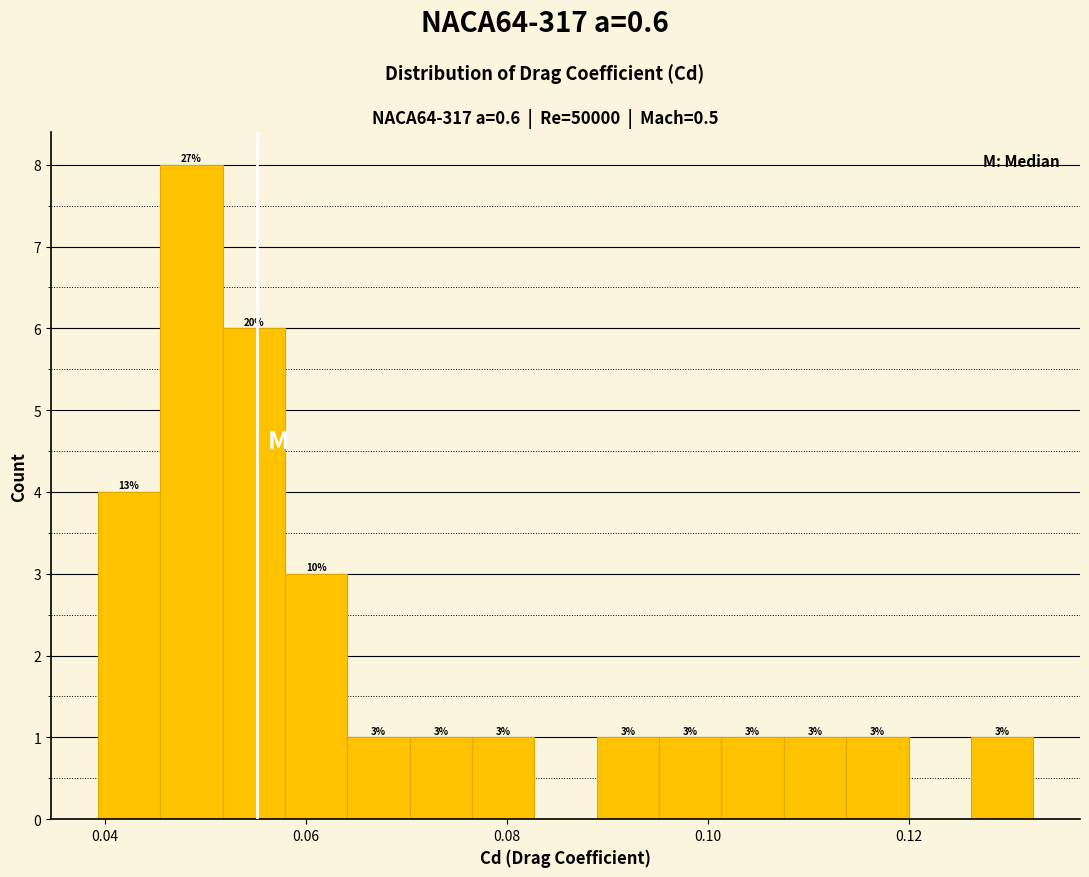

Around what value on the x-axis is the tallest bar? Give the approximate position of its centre, as read against the axis.

0.048